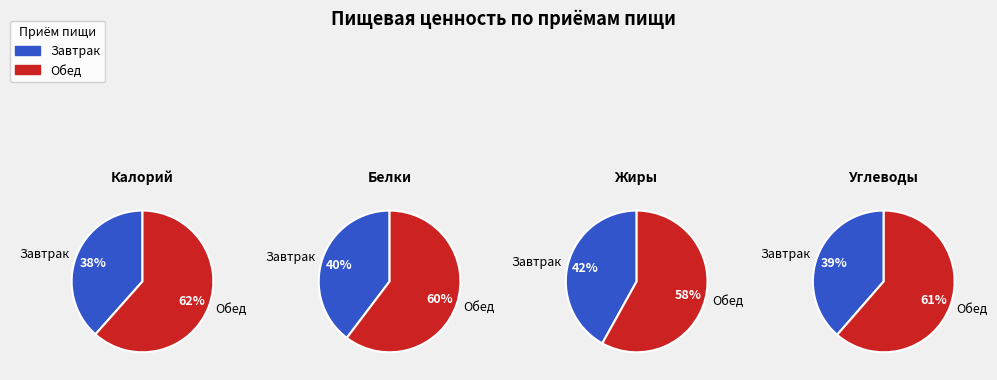

Rank the series at Обед from highest to lowest value.

Калорий, Углеводы, Белки, Жиры